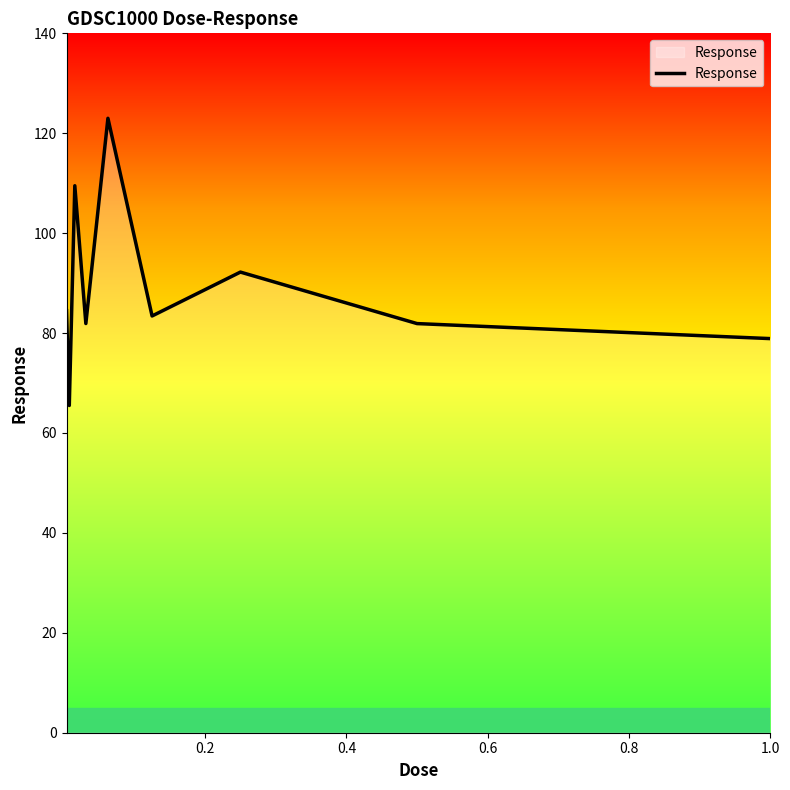

What is the difference between the maximum and minimum values?

57.5